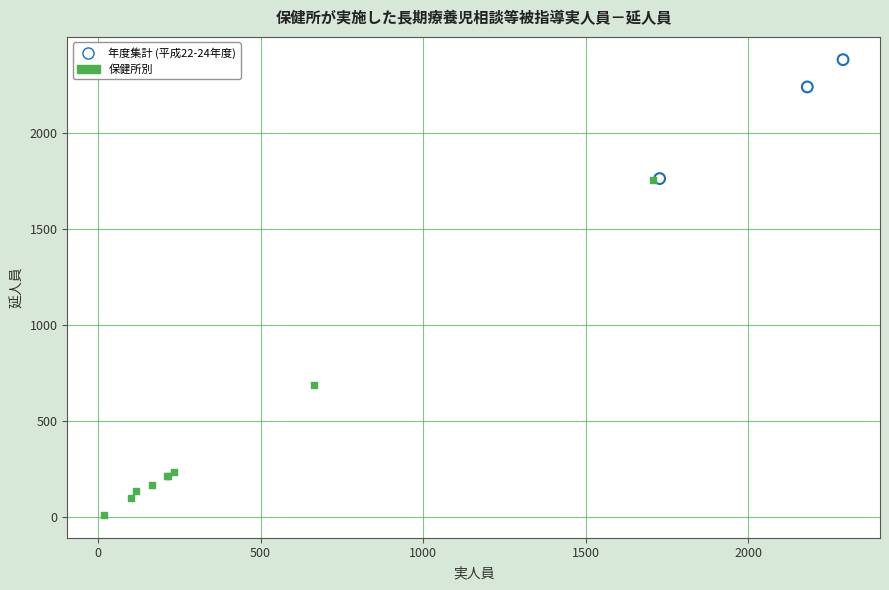

Which series reaches the minimum Y coordinate?

保健所別